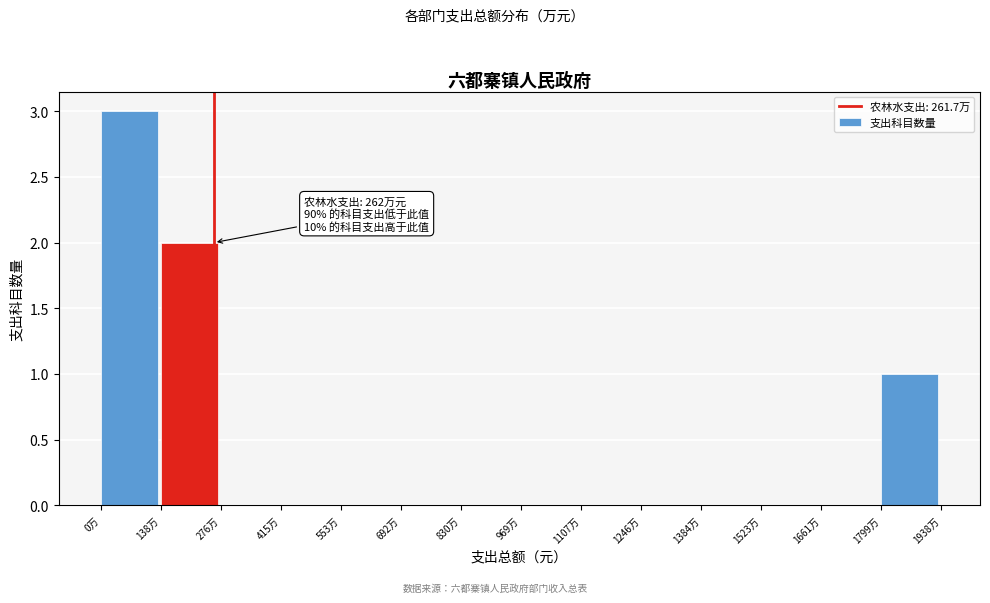

Reading left to right, what are all the values shown in this chart?

0万=3	138万=2	276万=0	415万=0	553万=0	692万=0	830万=0	969万=0	1107万=0	1246万=0	1384万=0	1523万=0	1661万=0	1799万=1